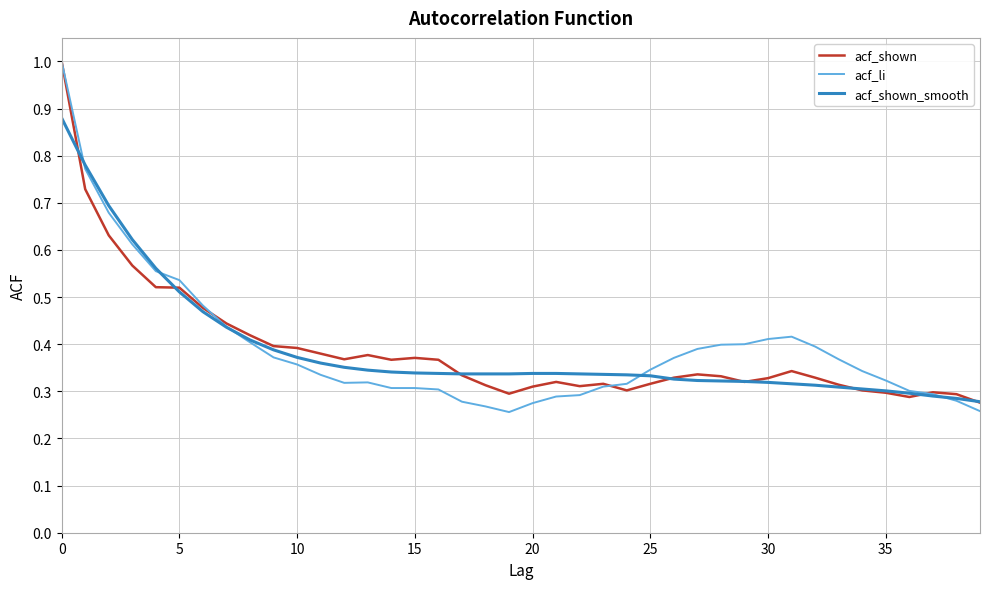

What is the maximum value for acf_shown?

1.0